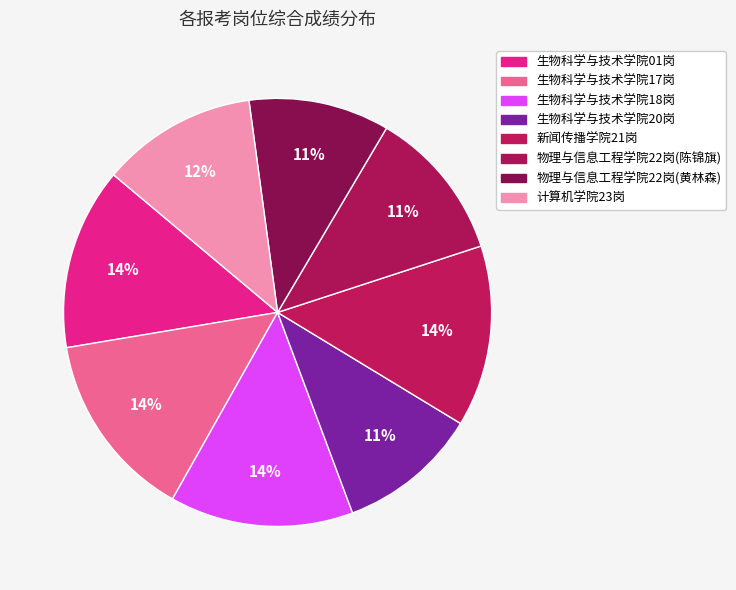

Which slice is the smallest?

生物科学与技术学院20岗